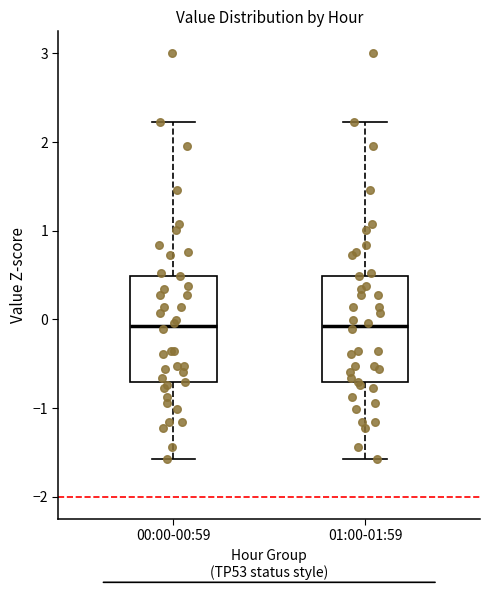

Where is the lower edge of the box for 00:00-00:59 on the y-axis? The values are not printed on the chart, so give them approximately, as read against the axis.

-0.7